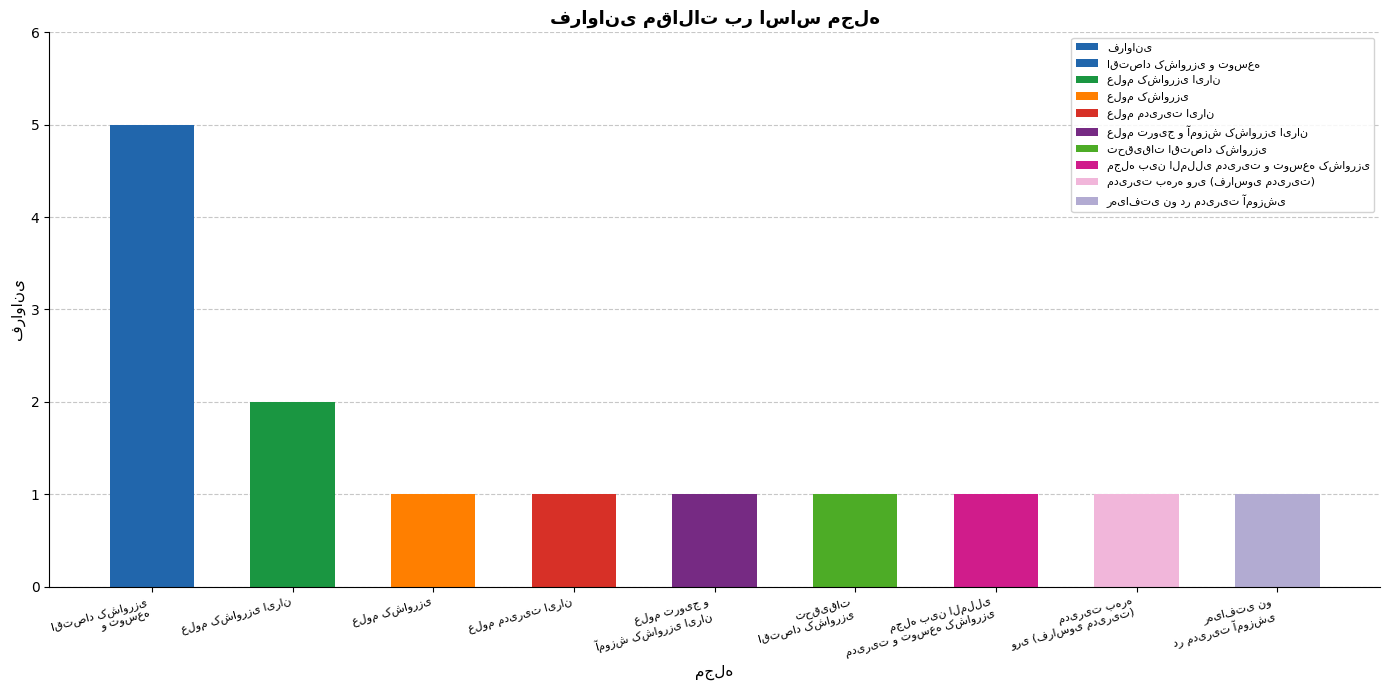

What position from the left is اقتصاد کشاورزی
و توسعه?

1